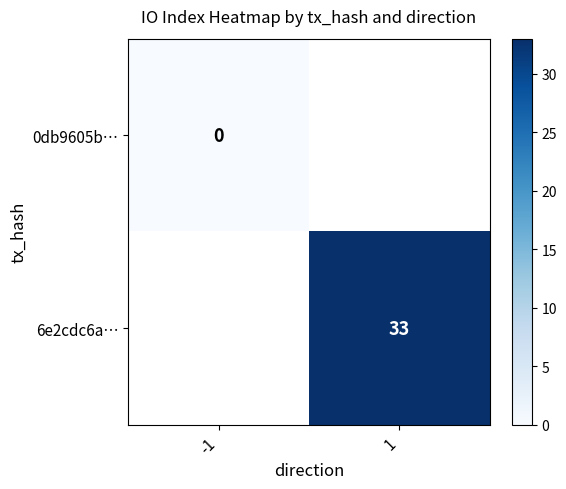

What is the greatest value displayed?

33.0